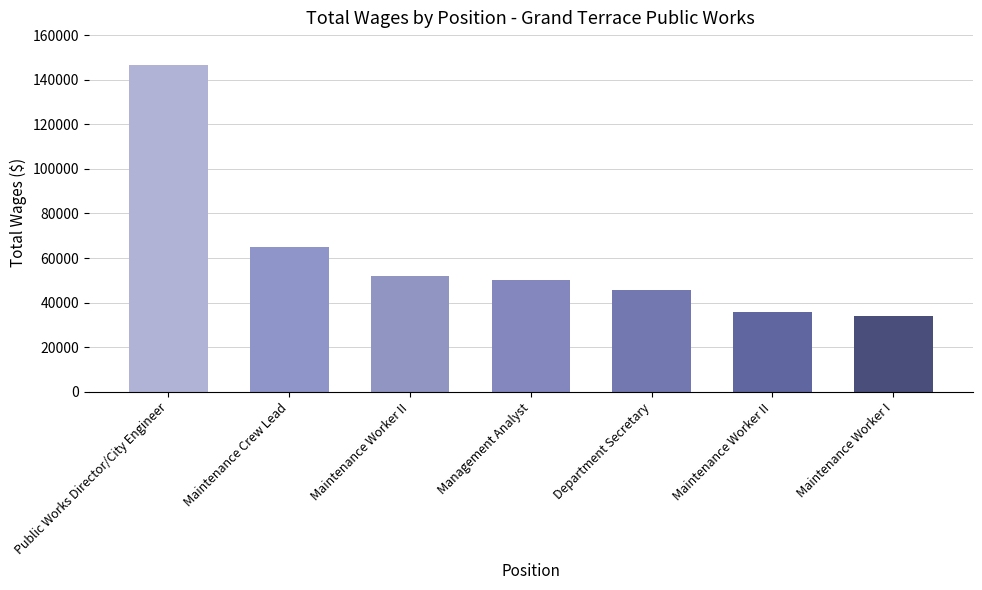

The chart shows a value of 146604 at Public Works Director/City Engineer. True or false?

True